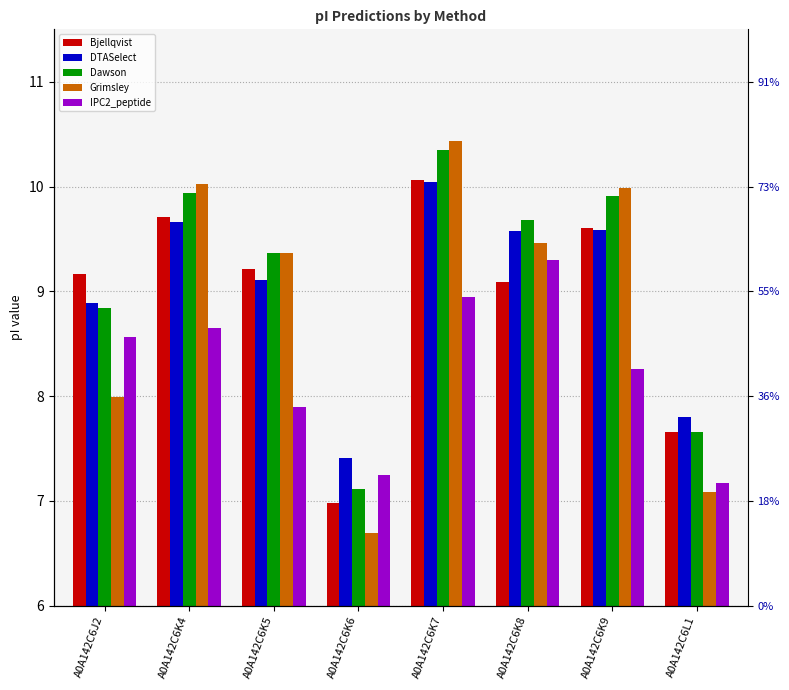

Which series changed the most between A0A142C6J2 and A0A142C6K7?

Grimsley